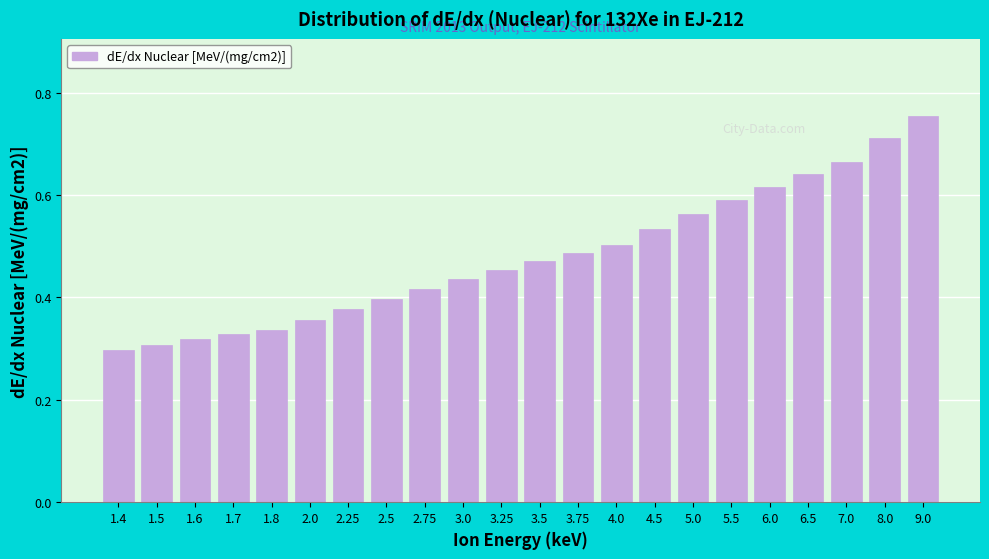

Count the values in the range 0 to 1.

22